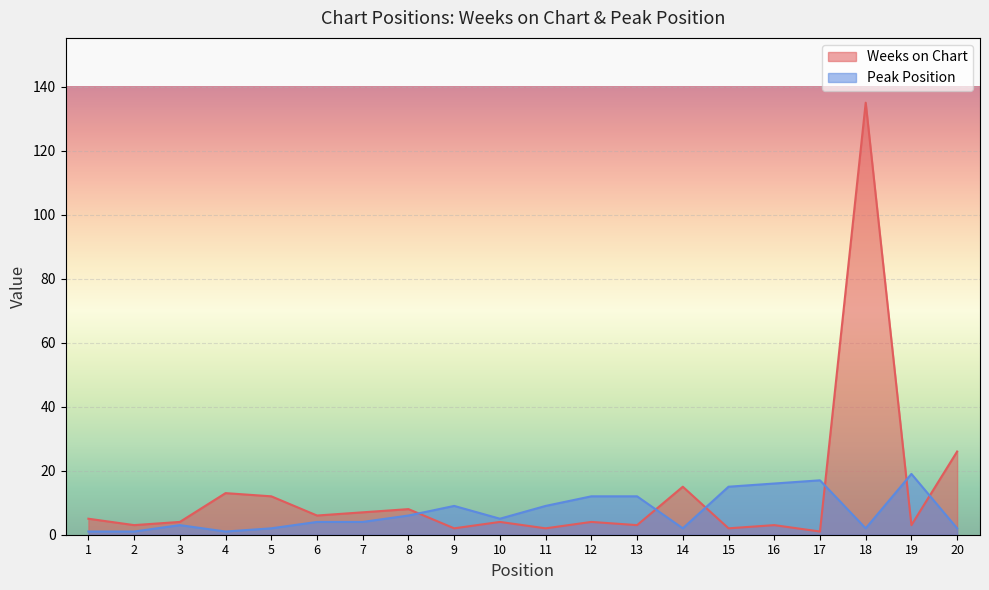

At 20, list the series in order from smallest to largest.

Peak Position, Weeks on Chart